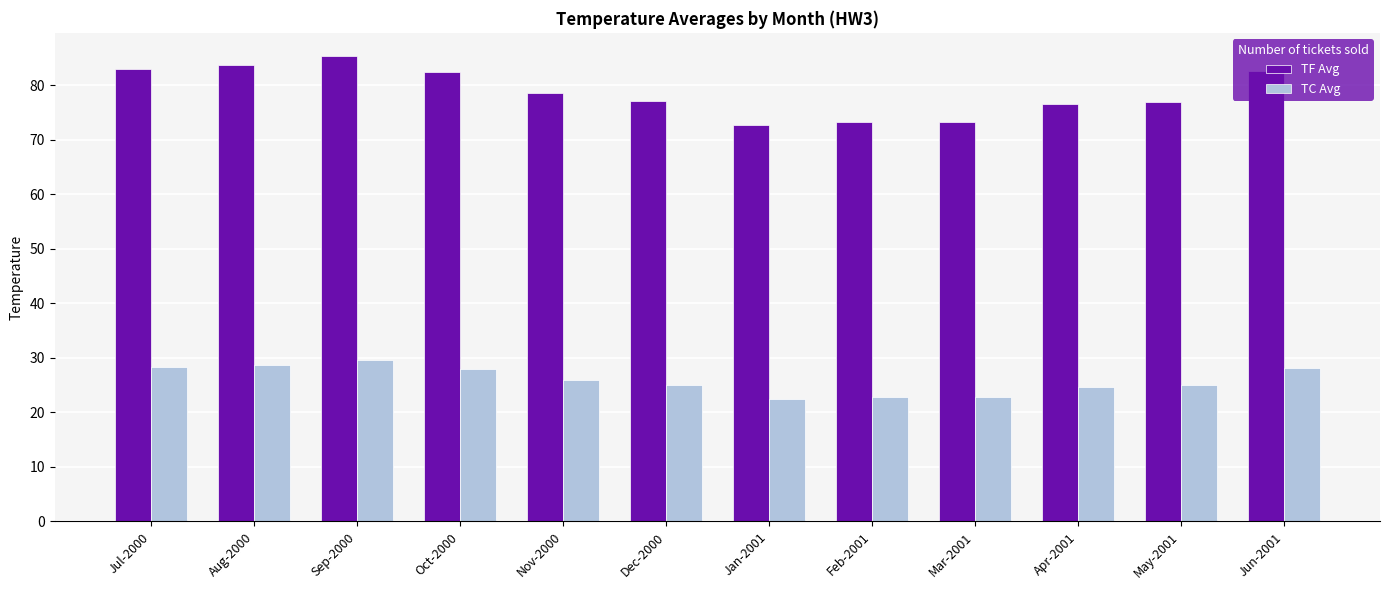

Rank the series by their average value, from lowest to highest.

TC Avg, TF Avg